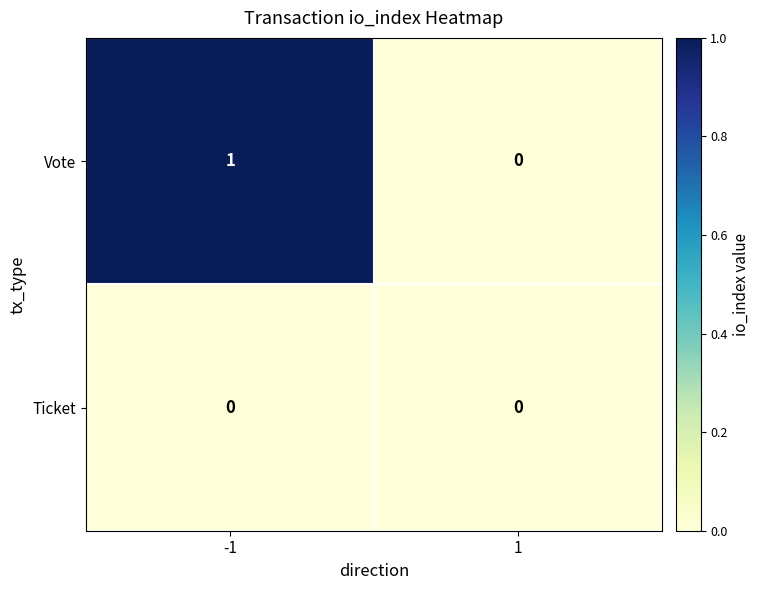

How many series are shown in this chart?

2